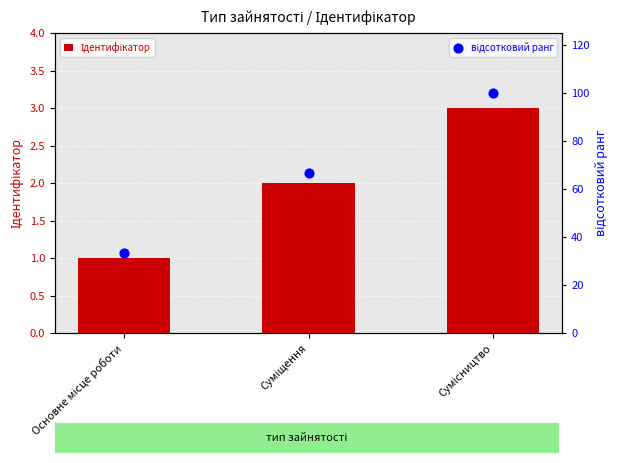

What are all the series names shown in the legend?

Ідентифікатор, відсотковий ранг